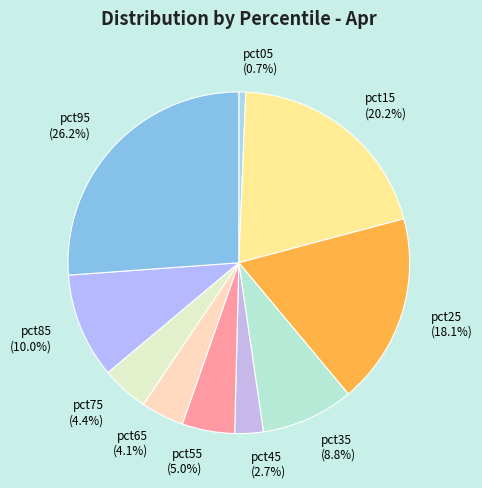

Does pct05 represent more than half of the total?

No